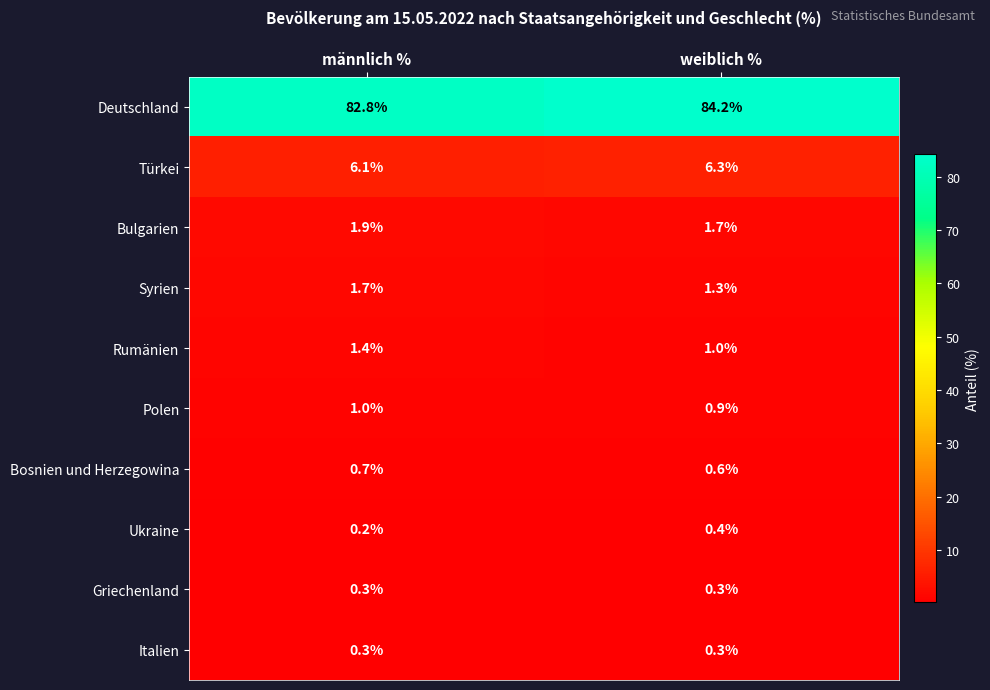

Which series changed the most between männlich % and weiblich %?

Deutschland